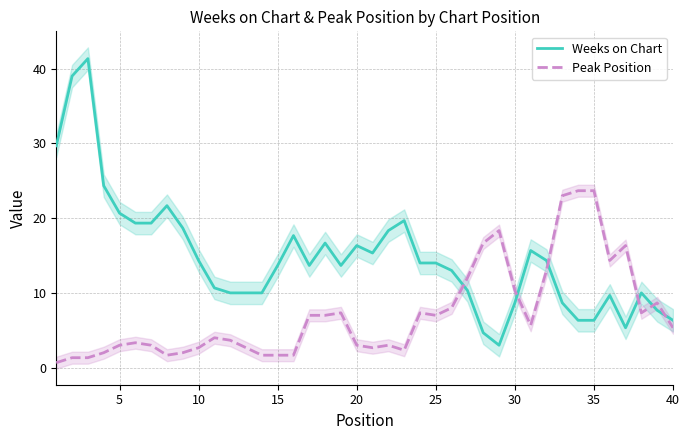

What is the highest value of the Peak Position series?

23.7